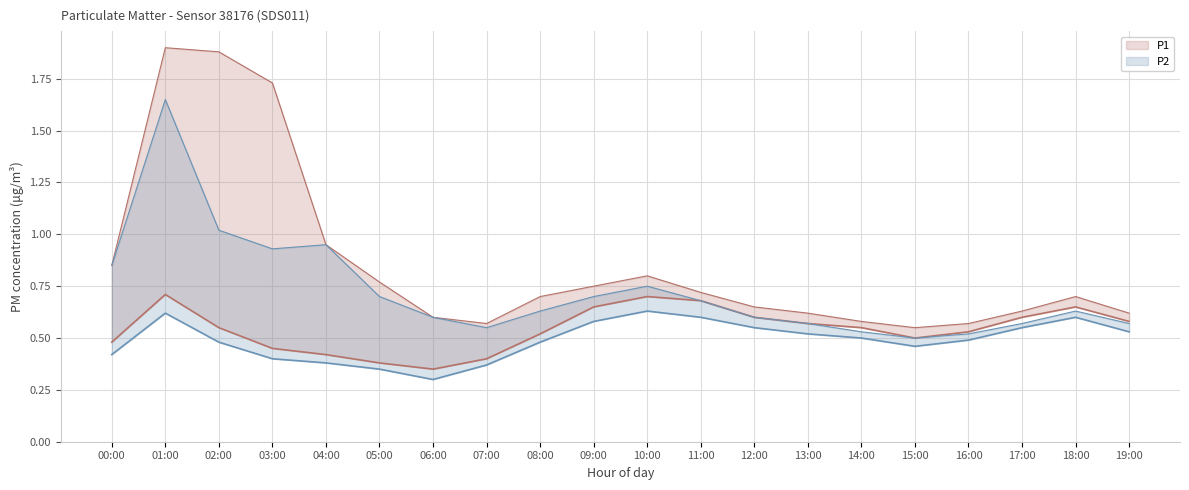

What is the difference between the P1 values at 00:00 and 05:00?

0.1